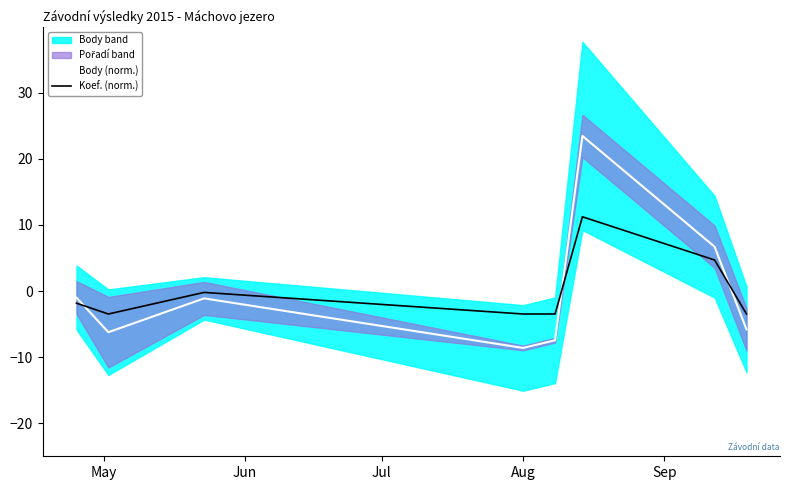

What is the minimum value for Koef. (norm.)?

-3.5